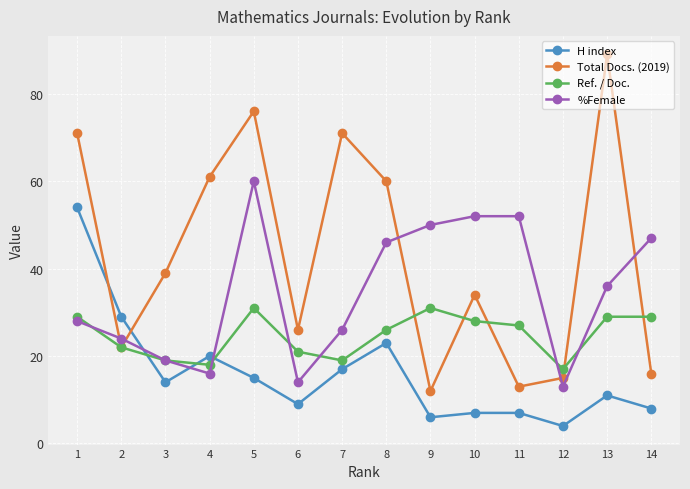

How many times do H index and Total Docs. (2019) cross each other?

2